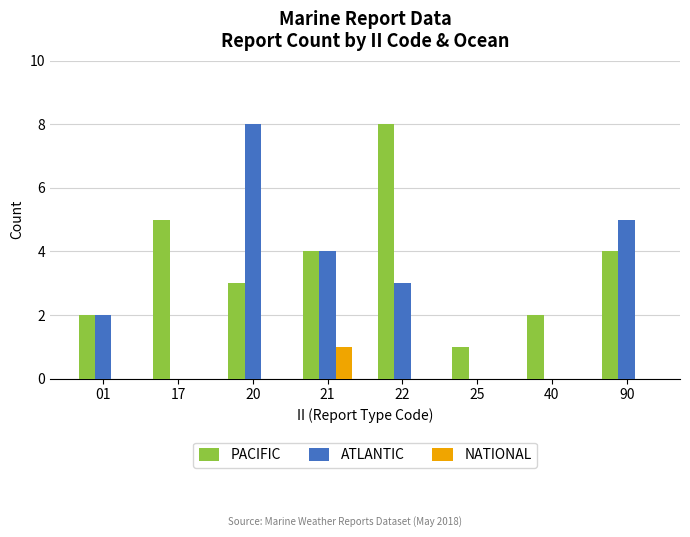

Reading left to right, extract all data points from this chart.

PACIFIC: 01=2	17=5	20=3	21=4	22=8	25=1	40=2	90=4
ATLANTIC: 01=2	17=0	20=8	21=4	22=3	25=0	40=0	90=5
NATIONAL: 01=0	17=0	20=0	21=1	22=0	25=0	40=0	90=0